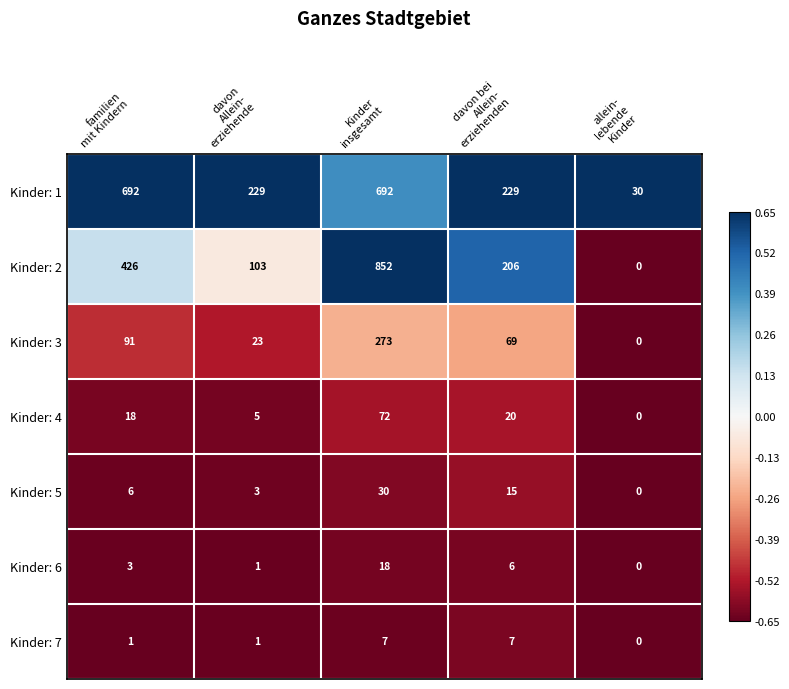

What is the difference between the maximum and minimum values in the Kinder: 6 series?

18